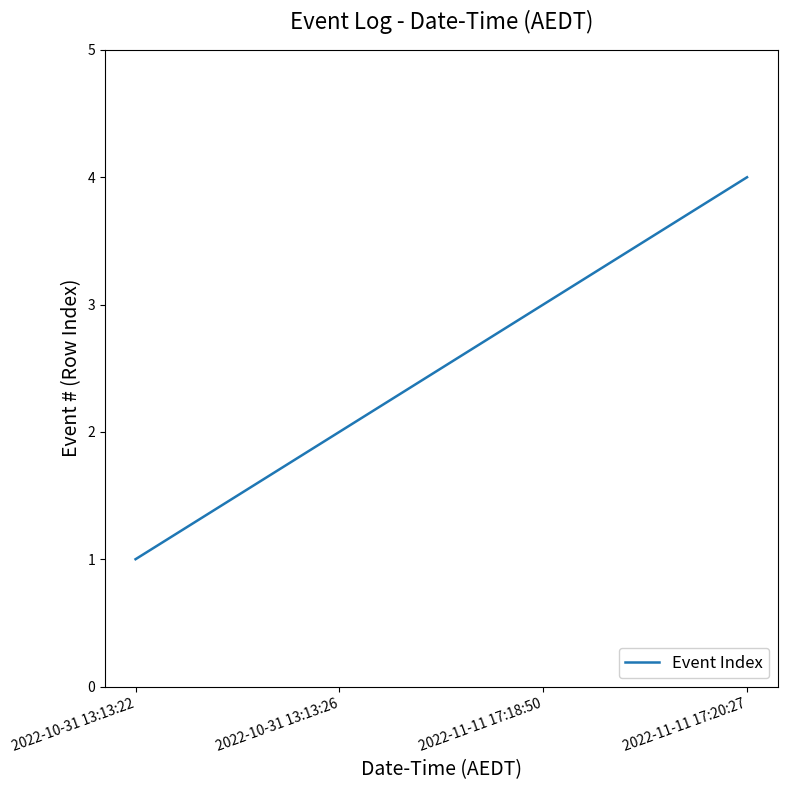

The value at 2022-10-31 13:13:22 is 1. True or false?

True